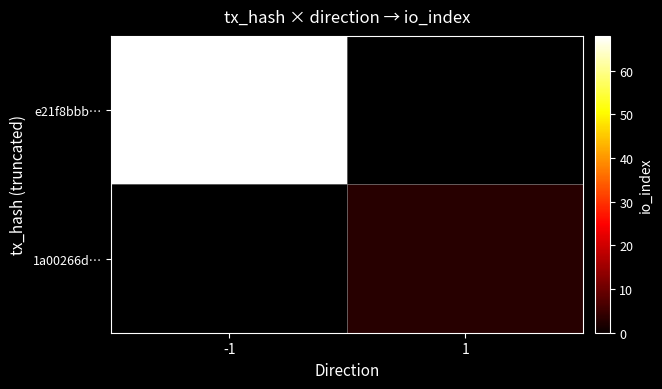

How many positive values does the 1a00266d… series have?

1